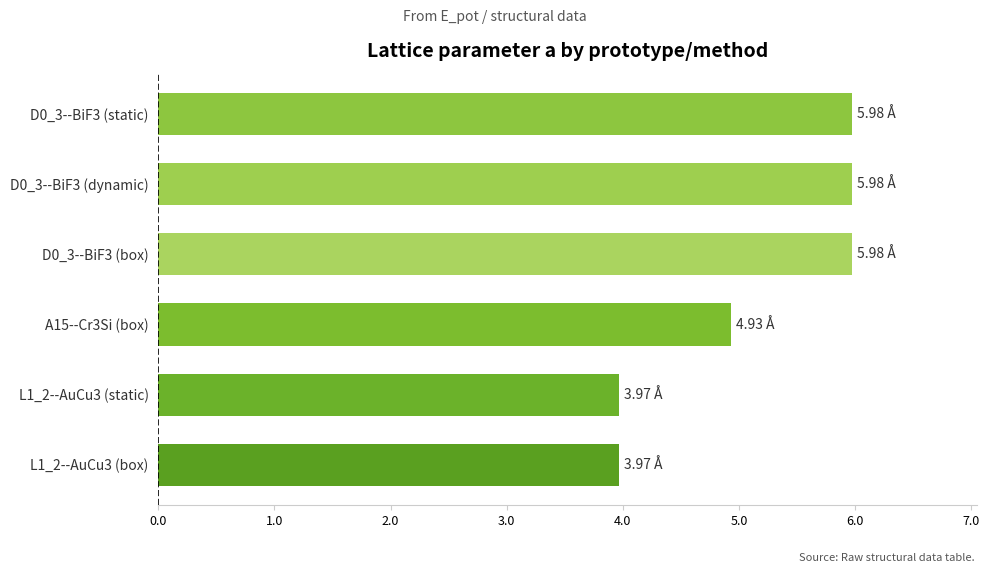

Approximately how many times larger is the value at D0_3--BiF3 (static) compared to L1_2--AuCu3 (static)?

1.5